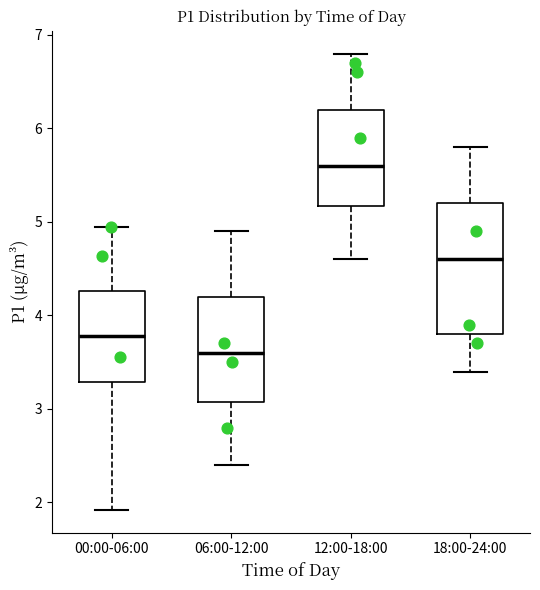

Where does the upper whisker of the box for 12:00-18:00 end on the y-axis? The values are not printed on the chart, so give them approximately, as read against the axis.

6.8